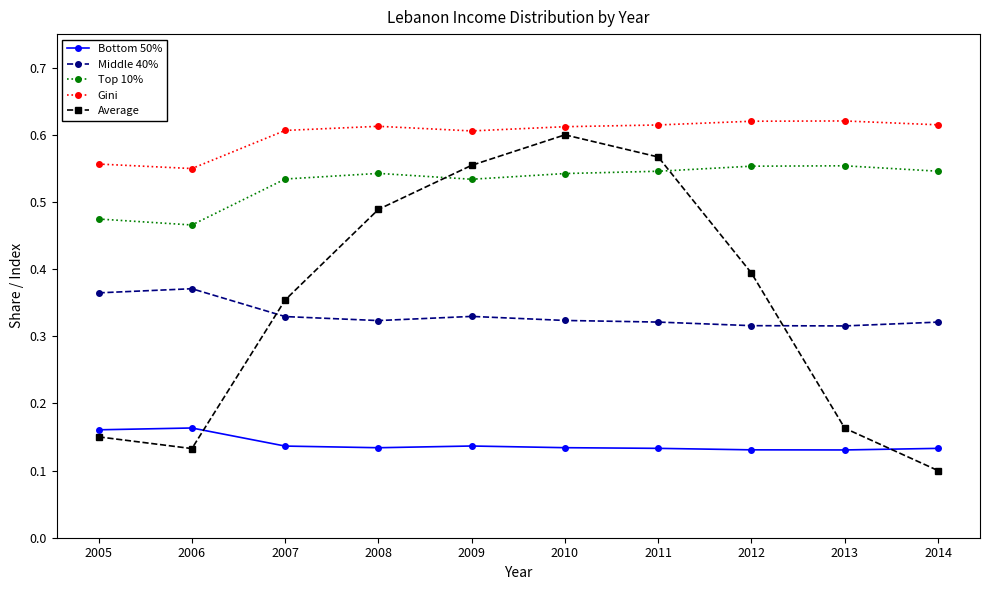

The value of Average at 2006 is 0.1. True or false?

True